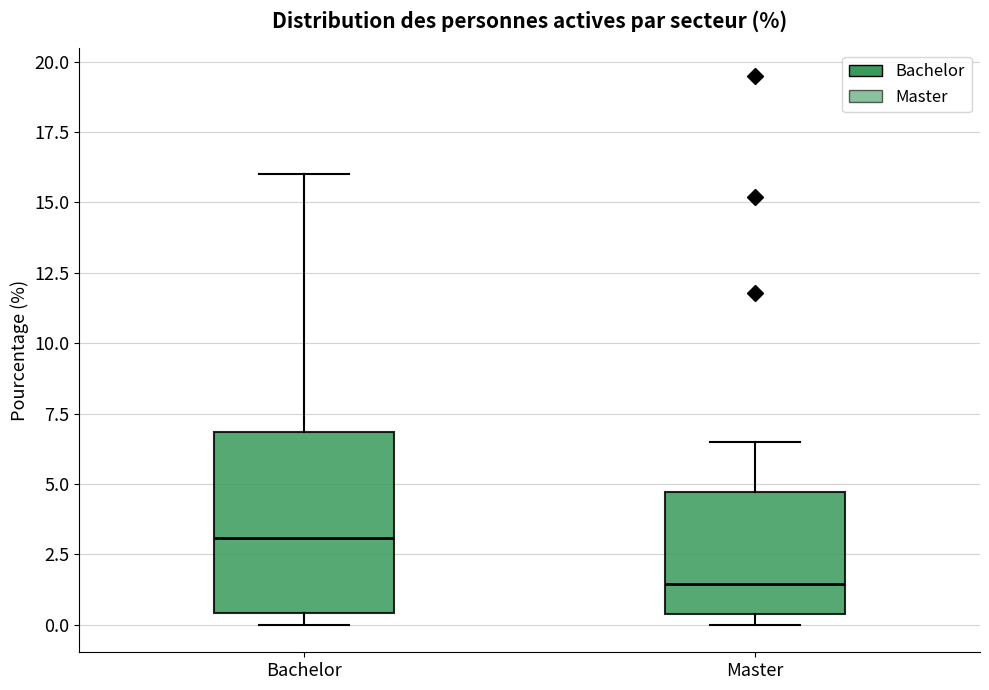

Which box's median line is the lowest?

Master